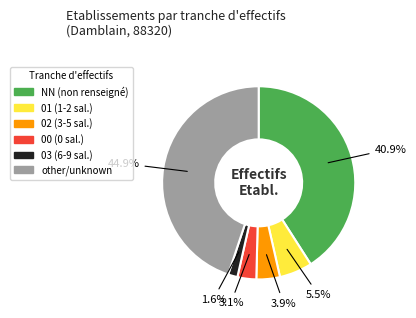

Does 00 account for over 50% of the chart?

No